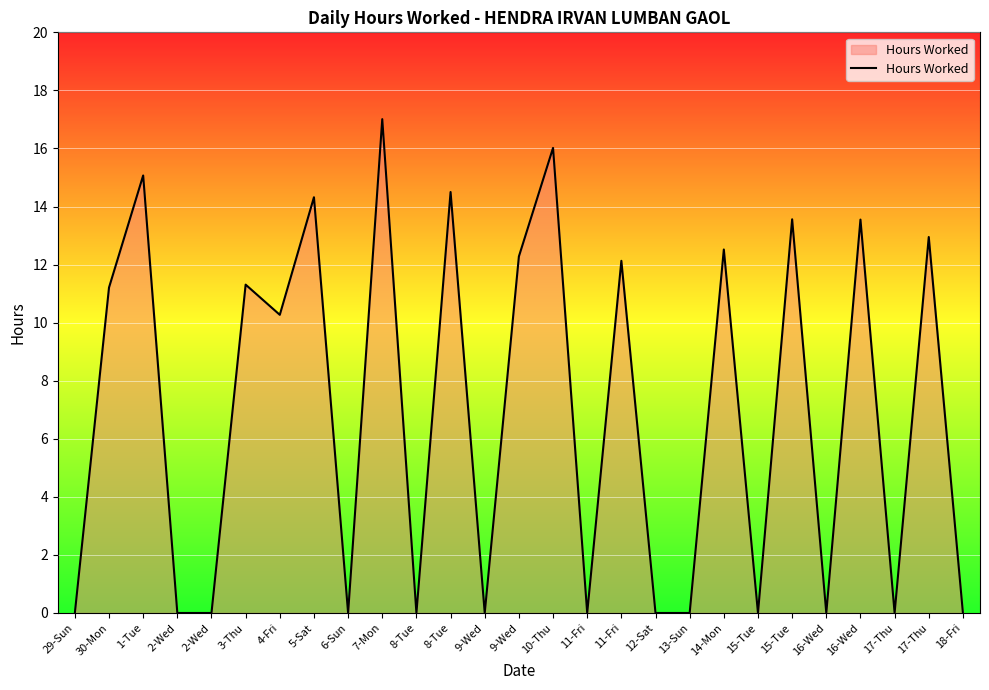

Between 3-Thu and 17-Thu, which is larger?

3-Thu